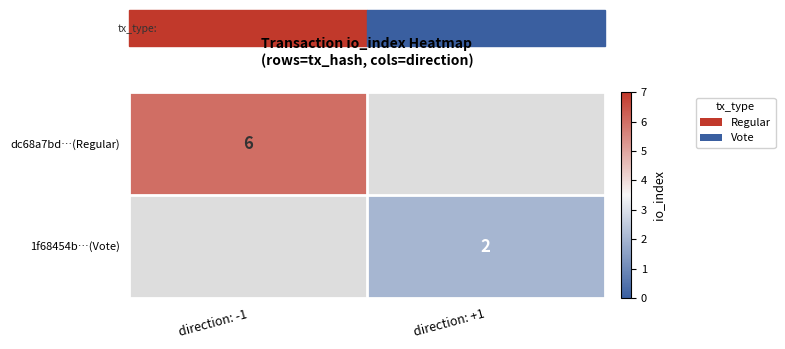

Is the value of dc68a7bd…(Regular) at direction: -1 greater than the value of 1f68454b…(Vote) at direction: +1?

Yes